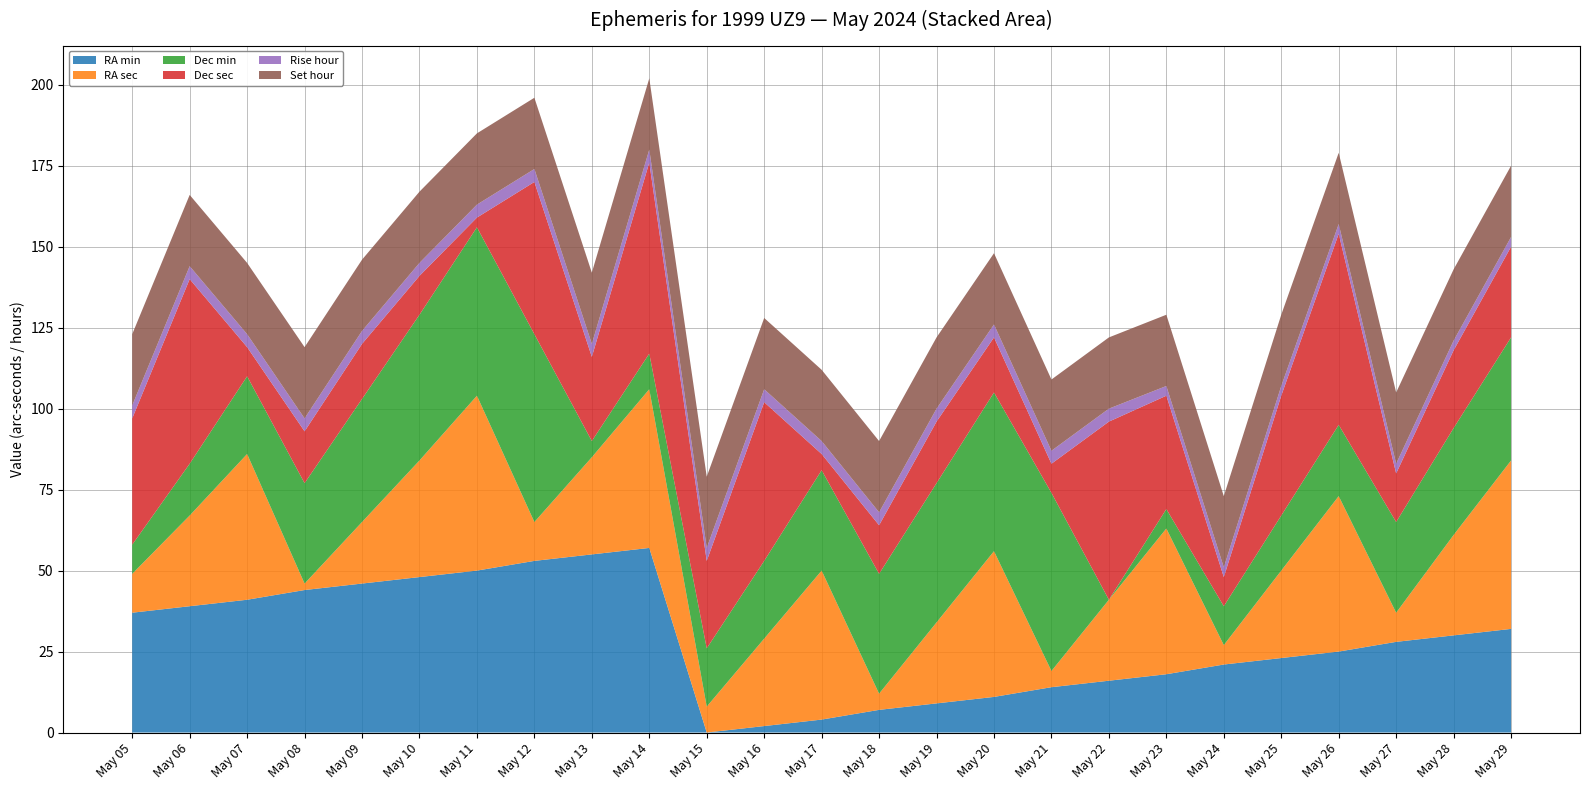

Reading left to right, transcribe all the data shown in this chart.

RA min: May 05=37	May 06=39	May 07=41	May 08=44	May 09=46	May 10=48	May 11=50	May 12=53	May 13=55	May 14=57	May 15=0	May 16=2	May 17=4	May 18=7	May 19=9	May 20=11	May 21=14	May 22=16	May 23=18	May 24=21	May 25=23	May 26=25	May 27=28	May 28=30	May 29=32
RA sec: May 05=12	May 06=28	May 07=45	May 08=2	May 09=19	May 10=36	May 11=54	May 12=12	May 13=30	May 14=49	May 15=8	May 16=27	May 17=46	May 18=5	May 19=25	May 20=45	May 21=5	May 22=25	May 23=45	May 24=6	May 25=27	May 26=48	May 27=9	May 28=31	May 29=52
Dec min: May 05=9	May 06=16	May 07=24	May 08=31	May 09=38	May 10=45	May 11=52	May 12=58	May 13=5	May 14=11	May 15=18	May 16=24	May 17=31	May 18=37	May 19=43	May 20=49	May 21=55	May 22=0	May 23=6	May 24=12	May 25=17	May 26=22	May 27=28	May 28=33	May 29=38
Dec sec: May 05=39	May 06=57	May 07=9	May 08=16	May 09=17	May 10=12	May 11=3	May 12=47	May 13=26	May 14=59	May 15=27	May 16=49	May 17=5	May 18=15	May 19=19	May 20=17	May 21=9	May 22=55	May 23=35	May 24=9	May 25=37	May 26=59	May 27=15	May 28=24	May 29=28
Rise hour: May 05=4	May 06=4	May 07=4	May 08=4	May 09=4	May 10=4	May 11=4	May 12=4	May 13=4	May 14=4	May 15=4	May 16=4	May 17=4	May 18=4	May 19=4	May 20=4	May 21=4	May 22=4	May 23=3	May 24=3	May 25=3	May 26=3	May 27=3	May 28=3	May 29=3
Set hour: May 05=22	May 06=22	May 07=22	May 08=22	May 09=22	May 10=22	May 11=22	May 12=22	May 13=22	May 14=22	May 15=22	May 16=22	May 17=22	May 18=22	May 19=22	May 20=22	May 21=22	May 22=22	May 23=22	May 24=22	May 25=22	May 26=22	May 27=22	May 28=22	May 29=22